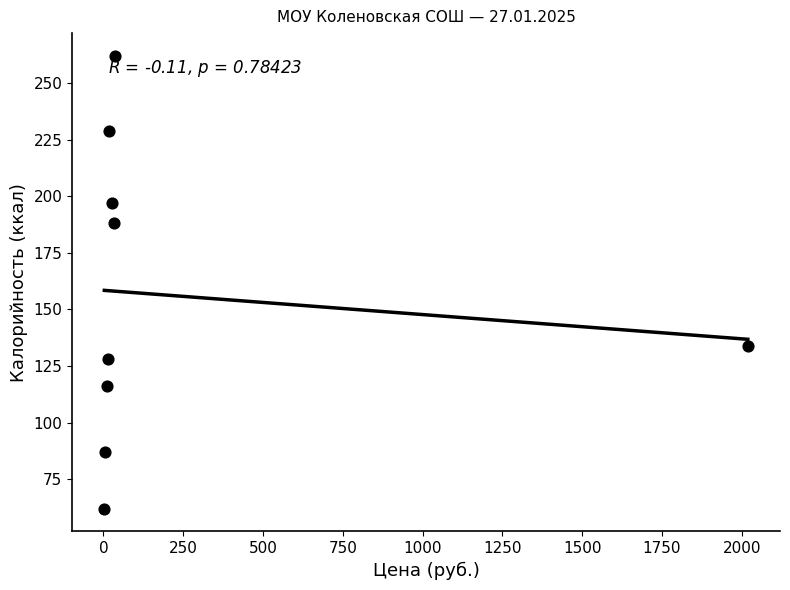

What is the range of Y values (max minus min)?

200